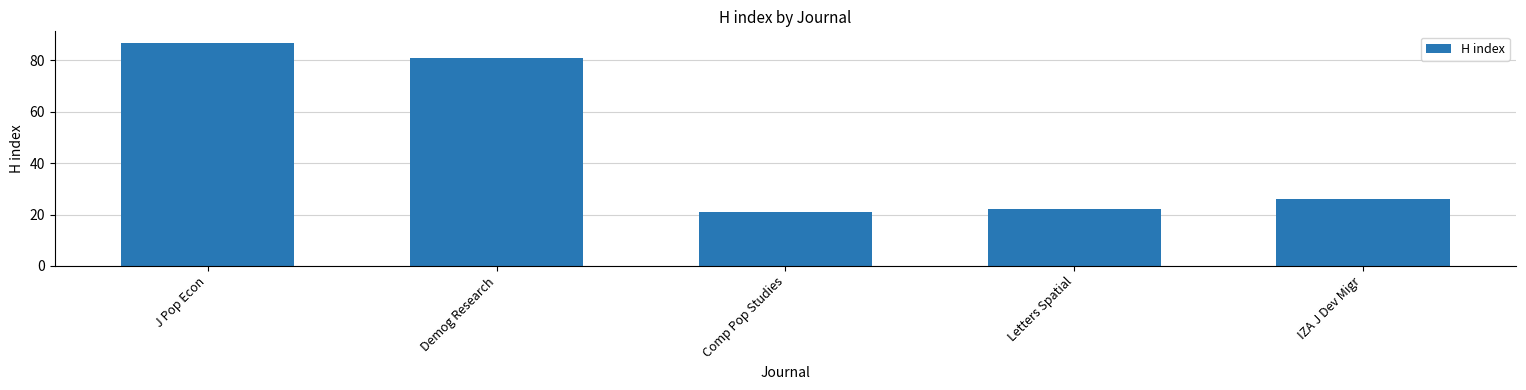

Between Comp Pop Studies and J Pop Econ, which is larger?

J Pop Econ